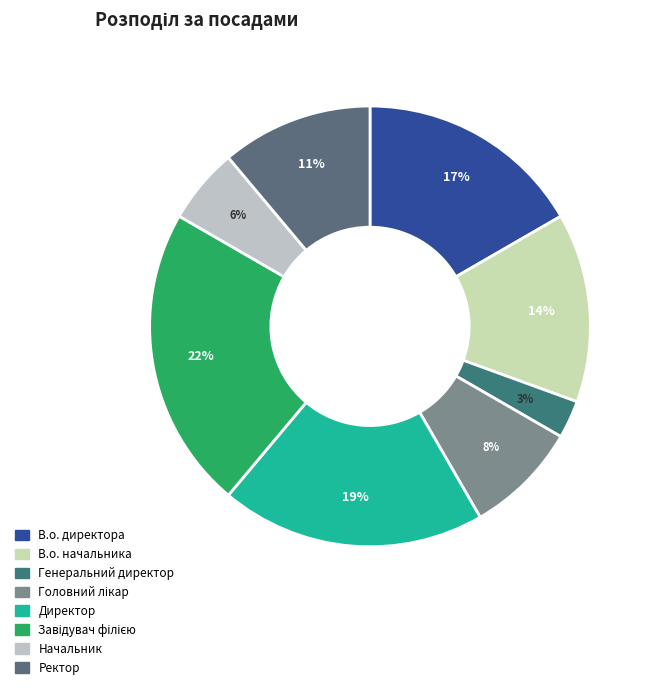

Rank the categories by value from highest to lowest.

Завідувач філією, Директор, В.о. директора, В.о. начальника, Ректор, Головний лікар, Начальник, Генеральний директор